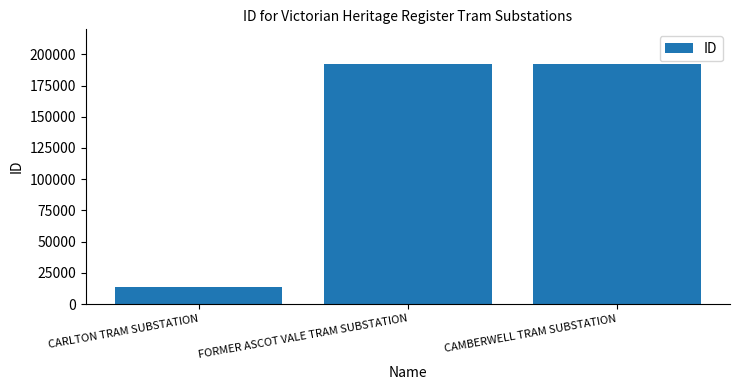

What is the greatest value displayed?

192286